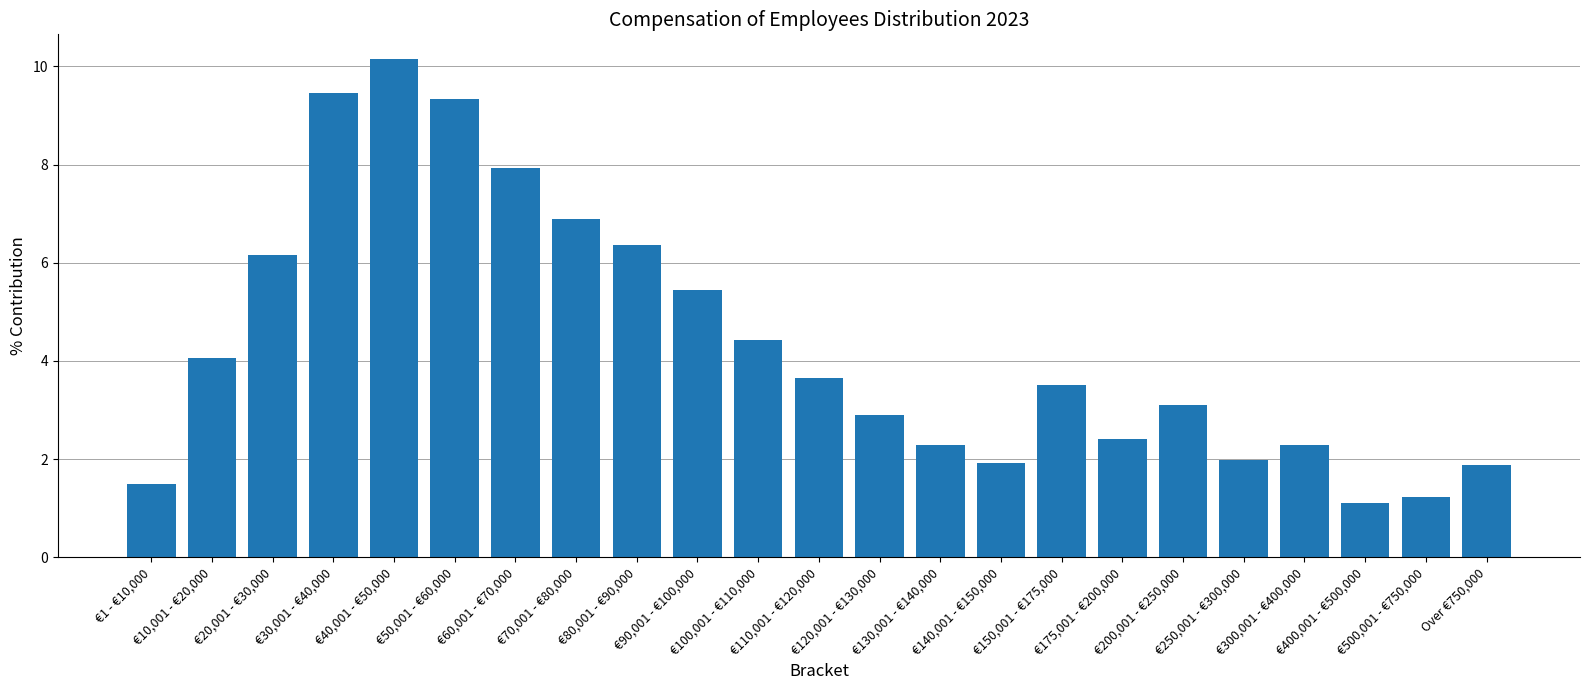

What is the difference between the maximum and minimum values?

9.0